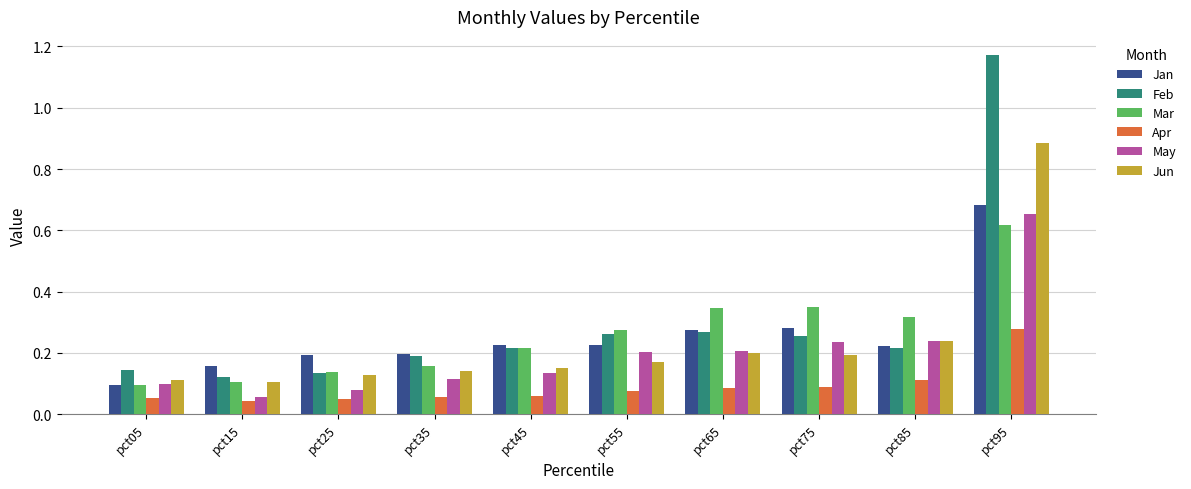

Between pct25 and pct85, which series saw the biggest shift?

Mar